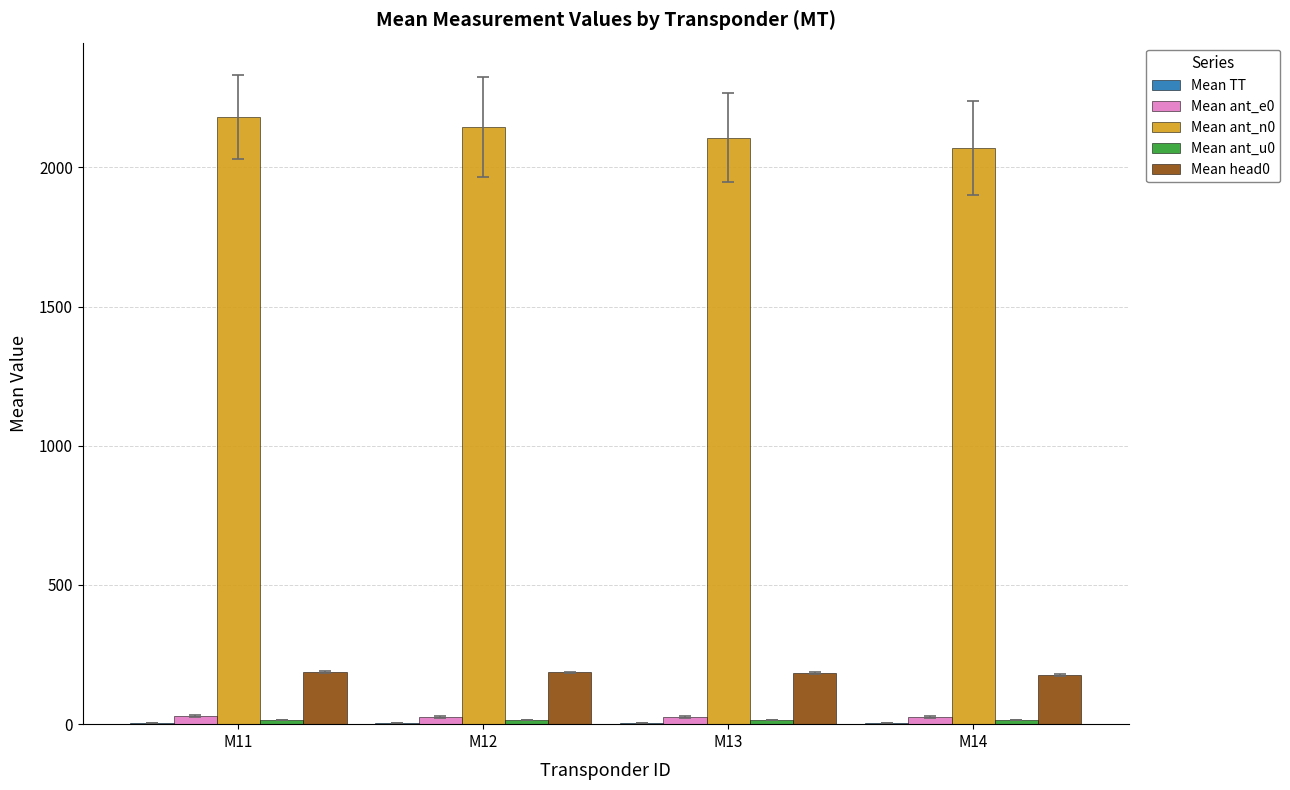

Which series has the largest total across all categories?

Mean ant_n0